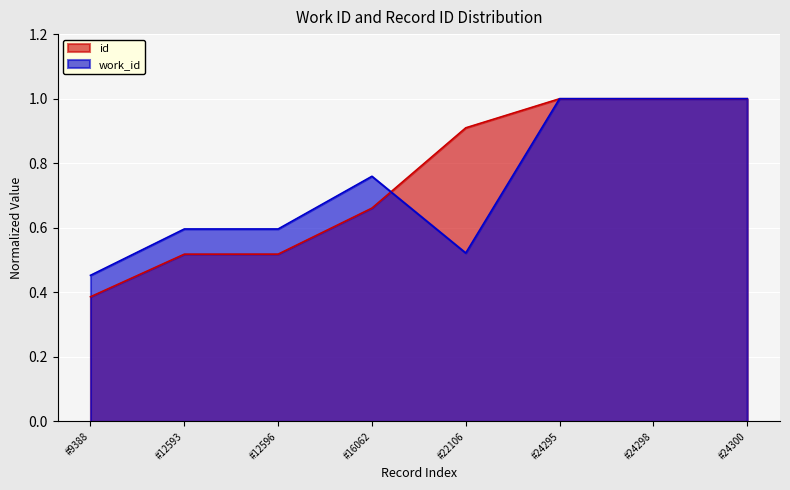

At how many categories does at least one series exceed 0?

8